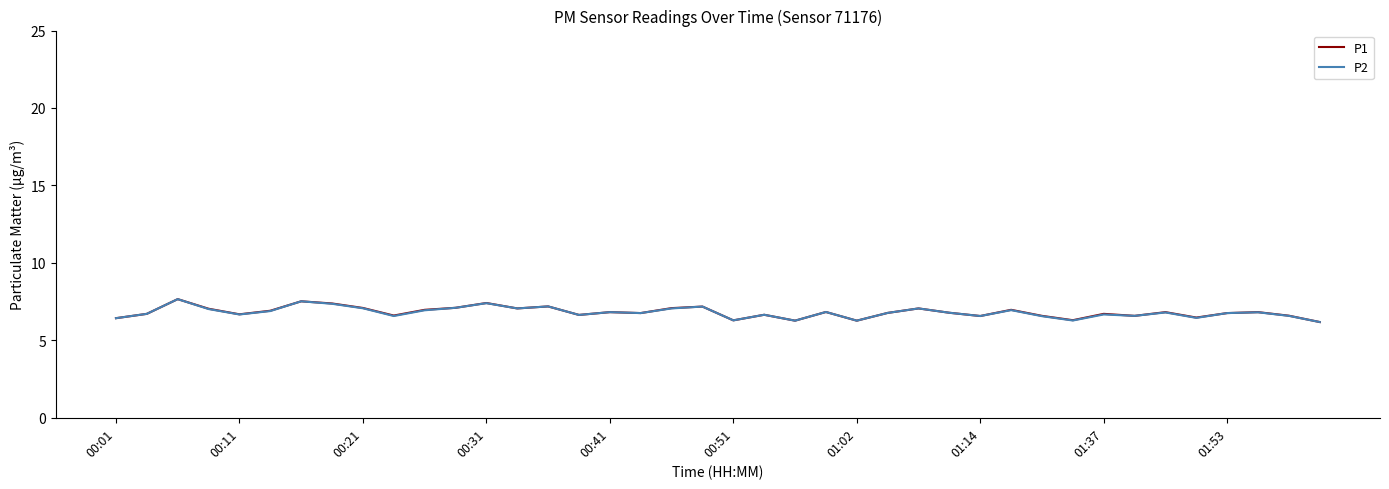

What is the smallest value displayed?

6.2